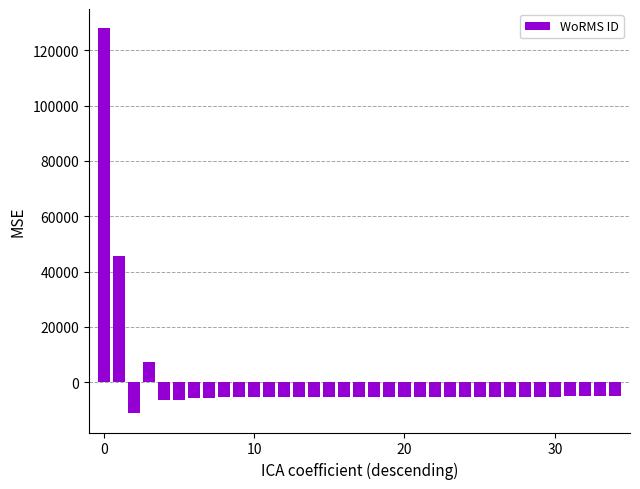

What is the greatest value displayed?

128027.3